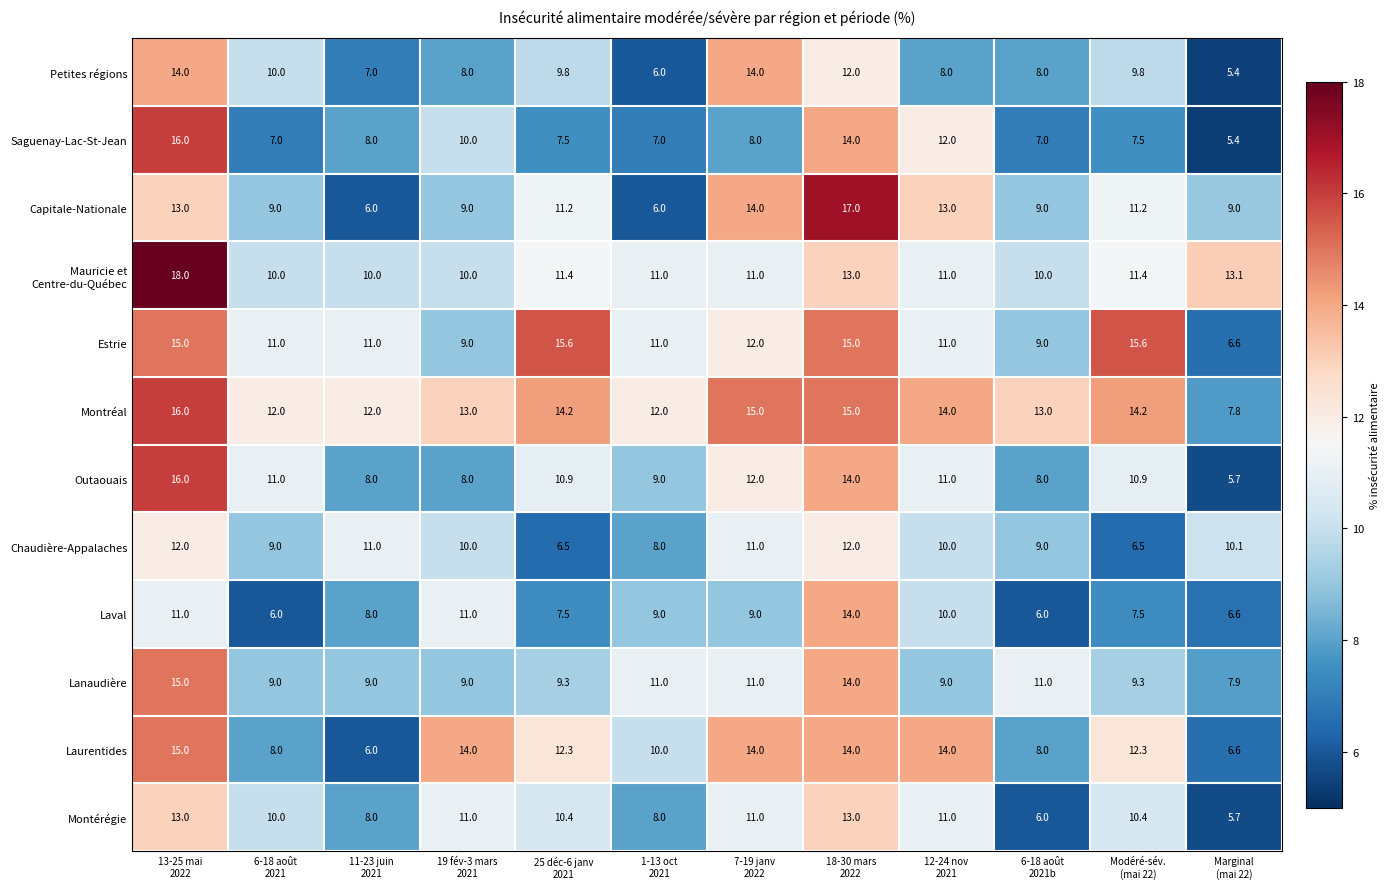

What is the difference between the maximum and minimum values in the Montérégie series?

7.3